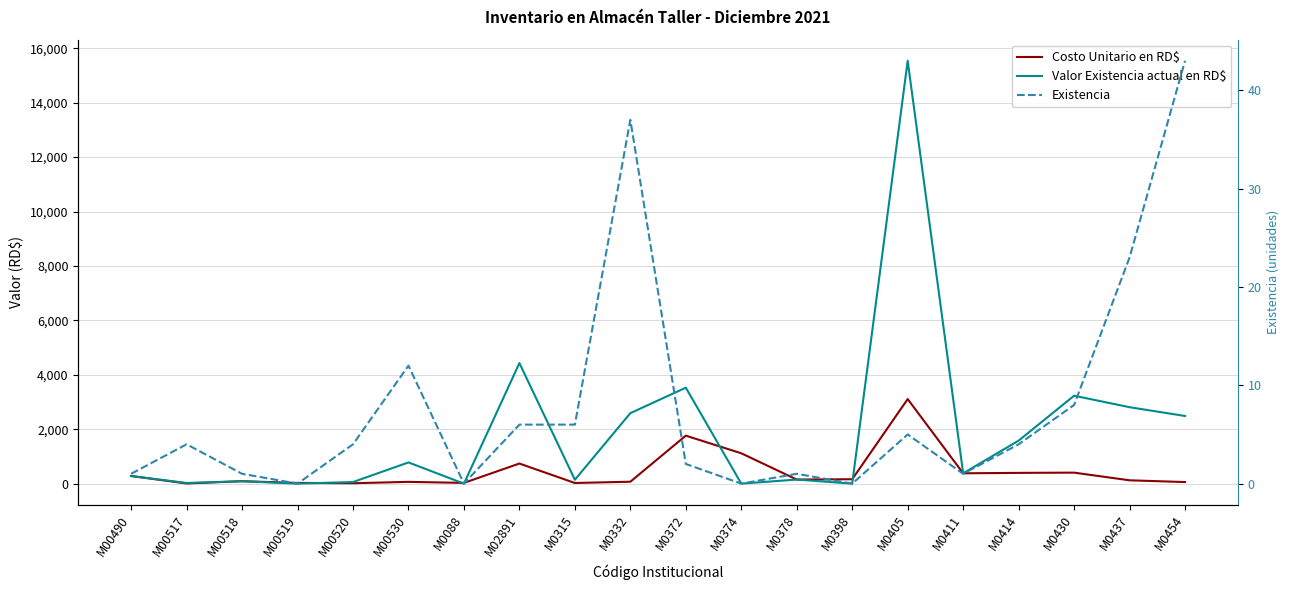

Rank the categories by Existencia value from lowest to highest.

M00519, M0088, M0374, M0398, M00490, M00518, M0378, M0411, M0372, M00517, M00520, M0414, M0405, M02891, M0315, M0430, M00530, M0437, M0332, M0454